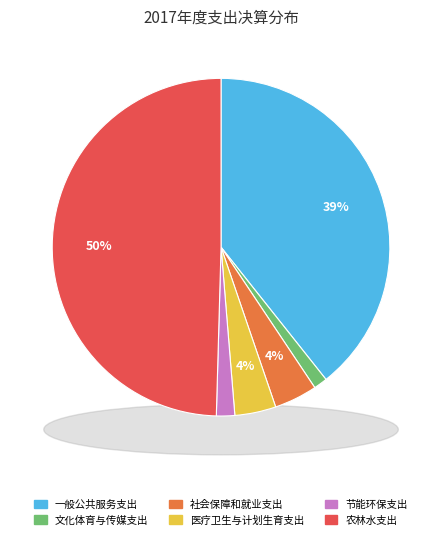

Between 社会保障和就业支出 and 一般公共服务支出, which is larger?

一般公共服务支出